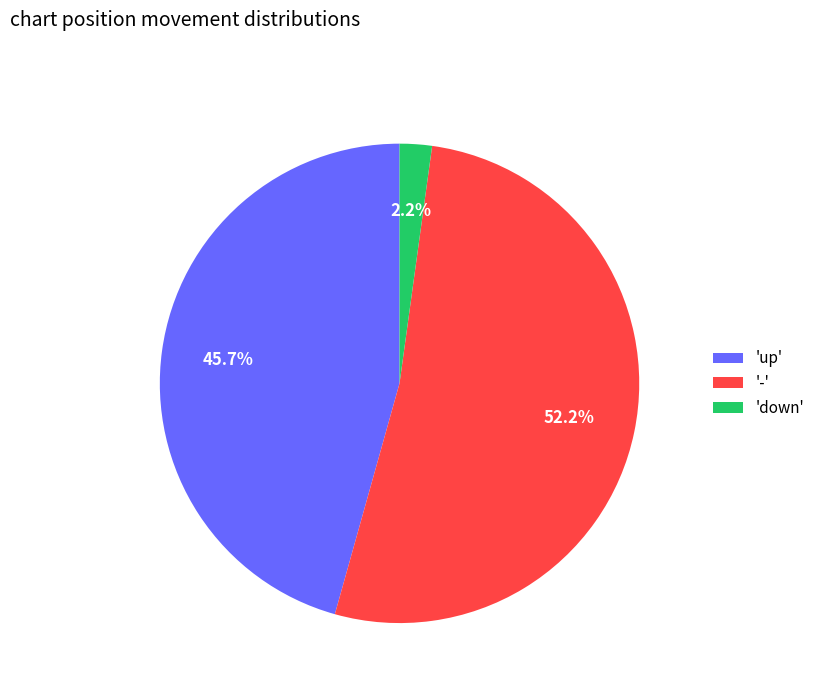

Which has a higher value, 'up' or '-'?

'-'